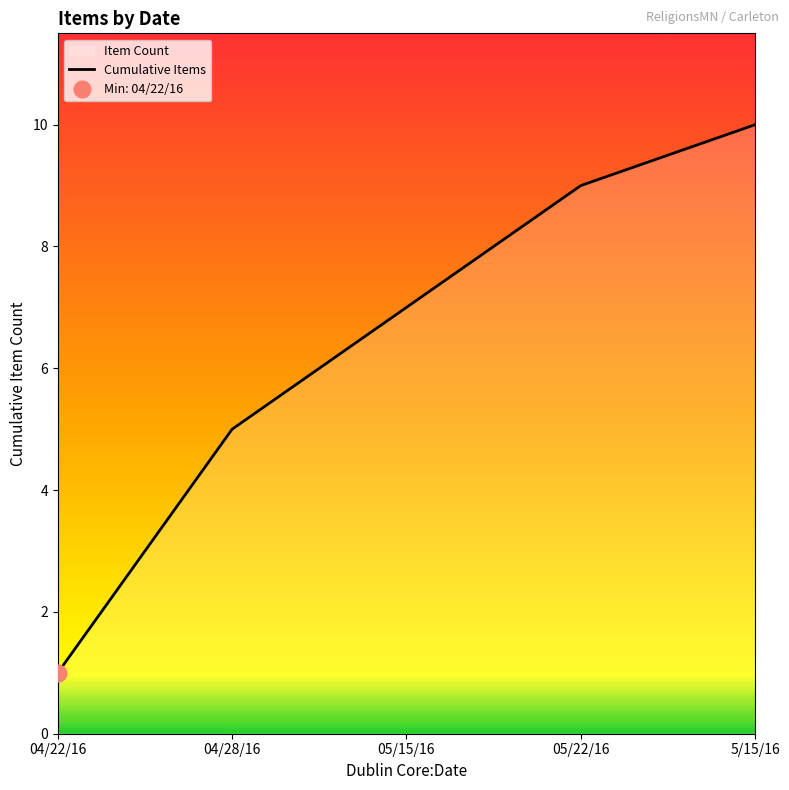

What is the greatest value displayed?

10